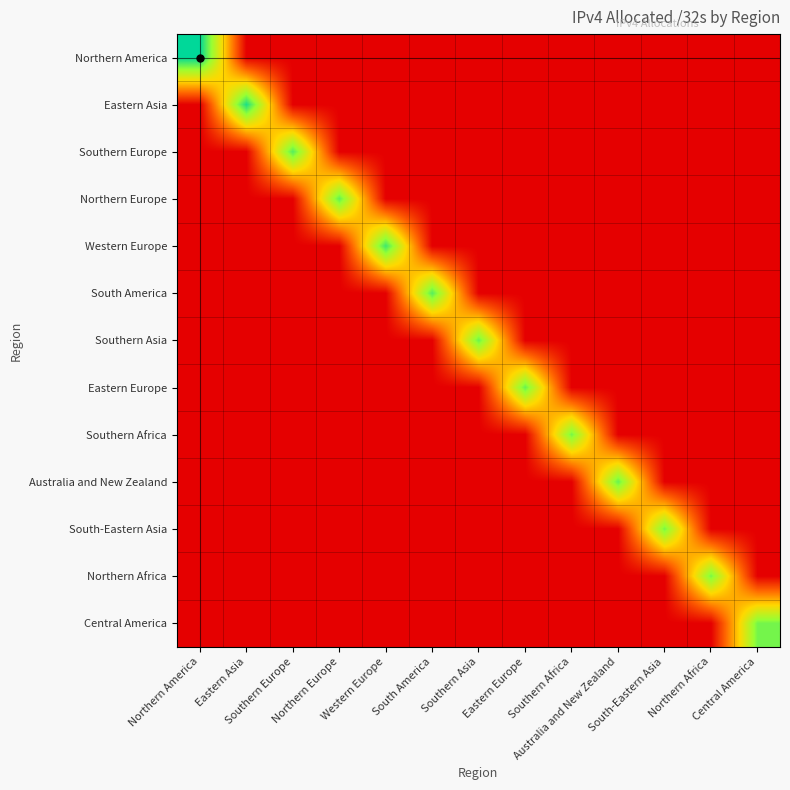

Rank the series by their maximum value, from highest to lowest.

Northern America, Eastern Asia, Western Europe, Southern Europe, South America, Northern Europe, Australia and New Zealand, Eastern Europe, Southern Asia, Central America, Southern Africa, South-Eastern Asia, Northern Africa